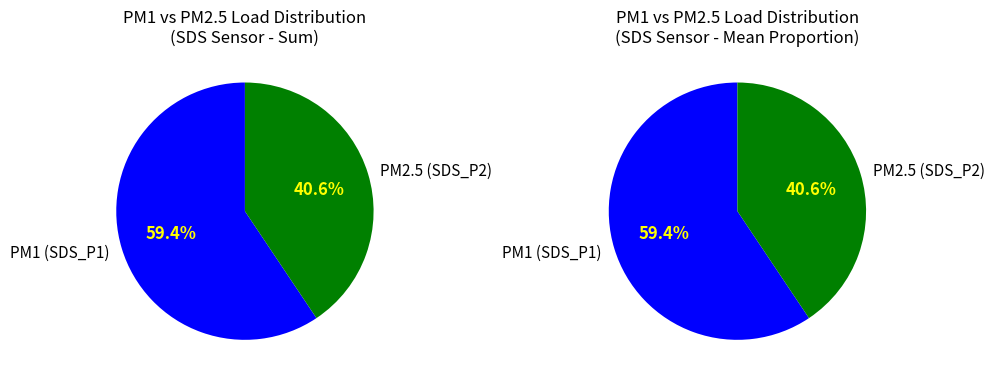

To the nearest percent, what is the combined percentage of SDS_P2 and SDS_P1?

100%